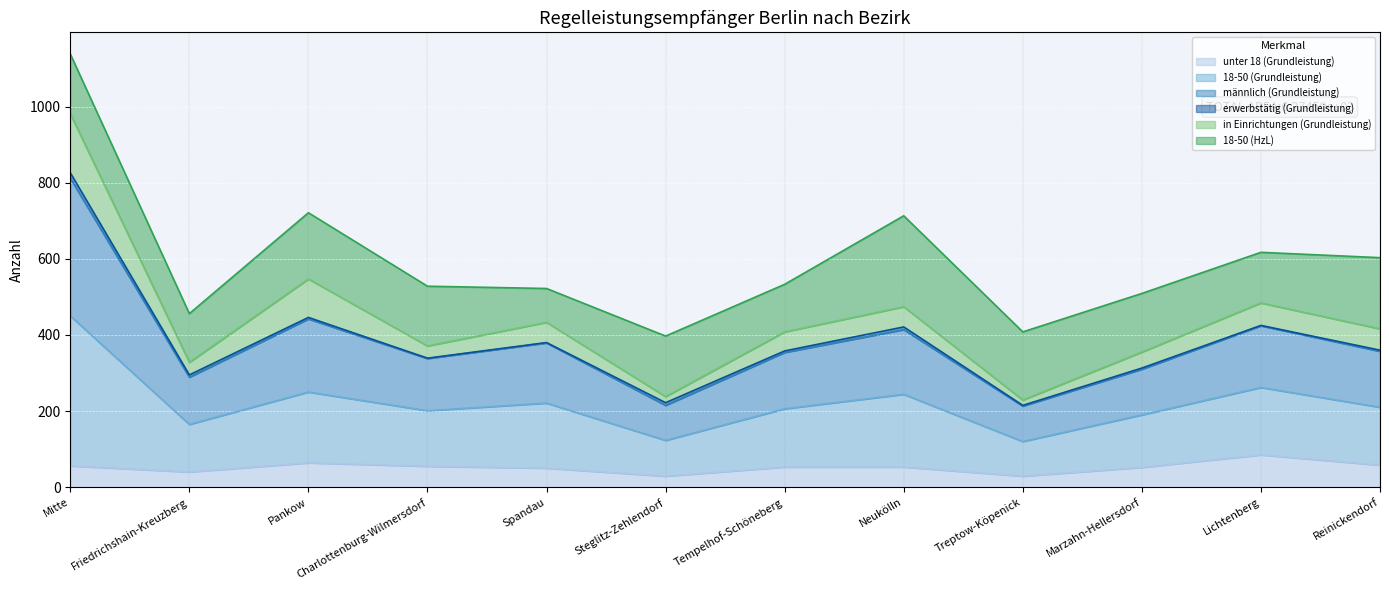

At which category is the sum across all series the highest?

Mitte